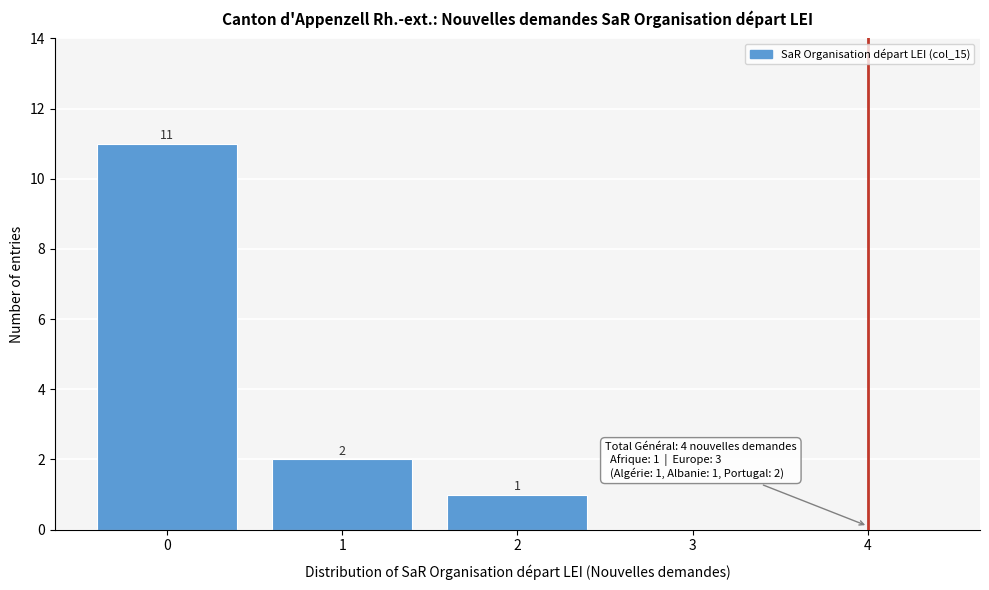

Reading left to right, transcribe all the data shown in this chart.

0=11	1=2	2=1	3=0	4=0